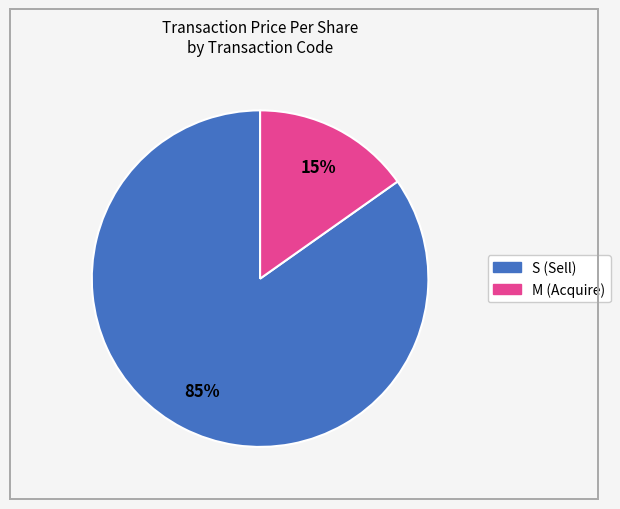

Is there a majority slice in this chart?

Yes